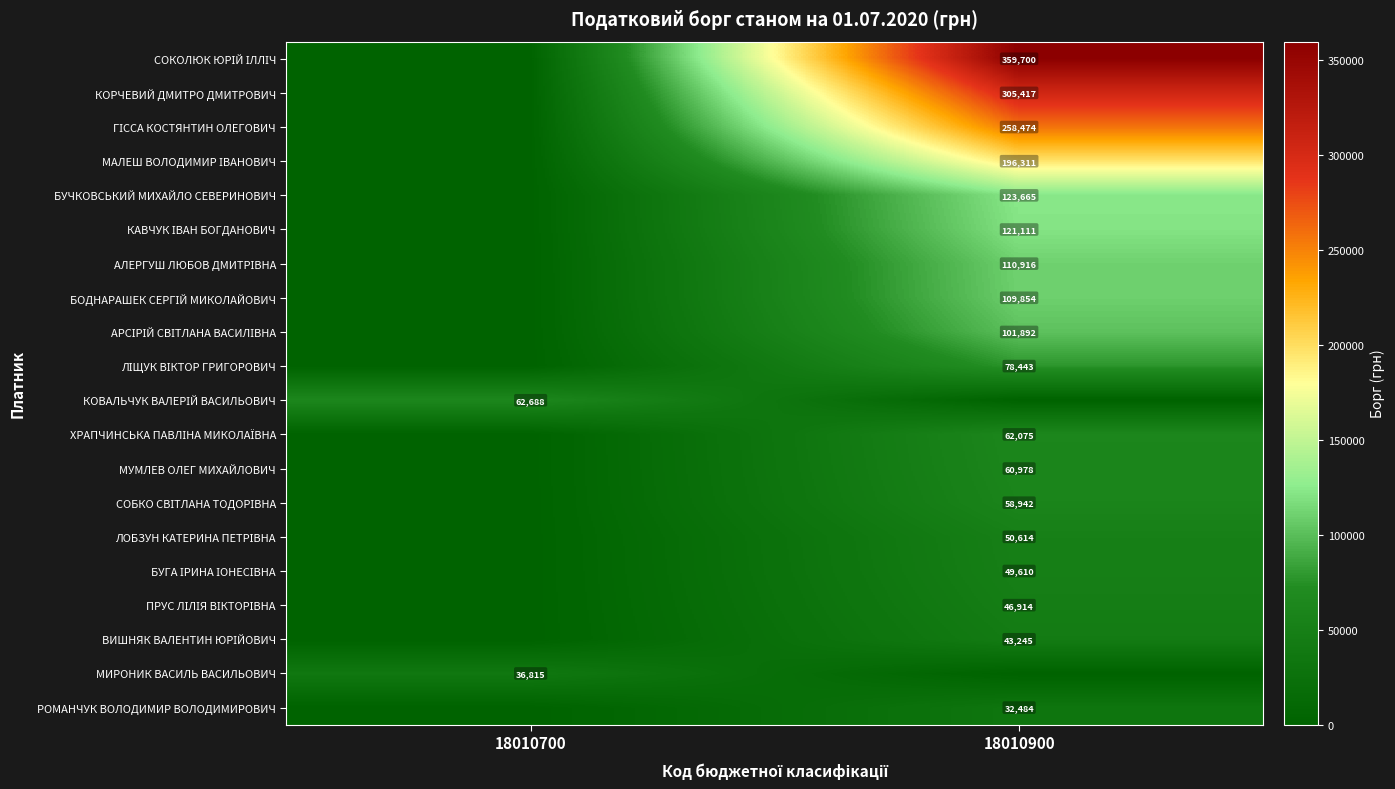

How many distinct data groups are displayed?

20